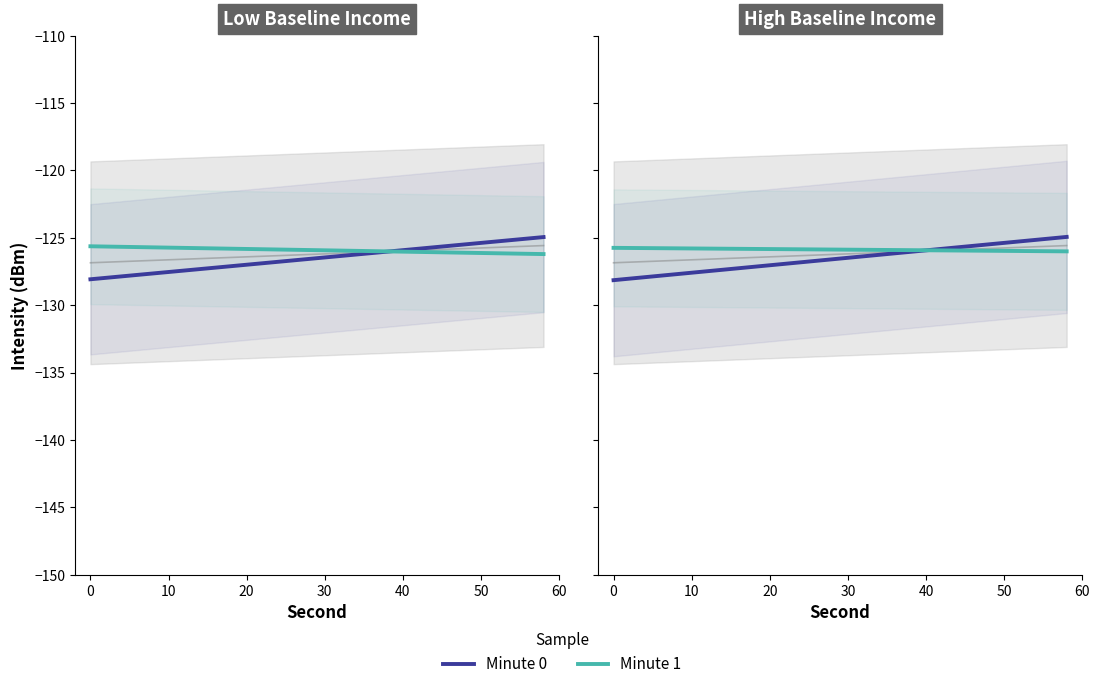

Does the chart display data point markers on the line(s)?

No